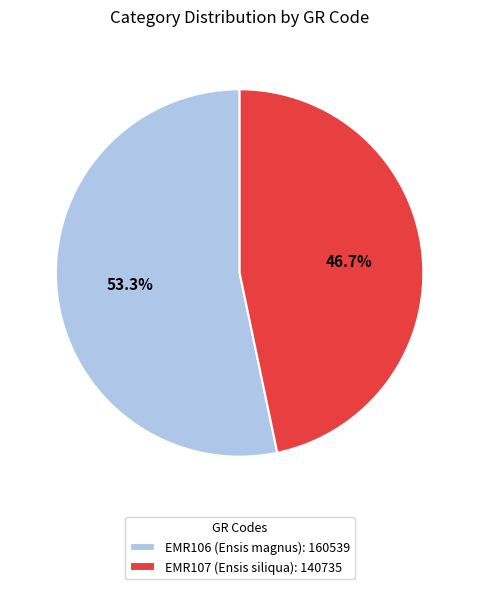

To the nearest percent, what percentage of the pie is EMR107 (Ensis siliqua)?

47%